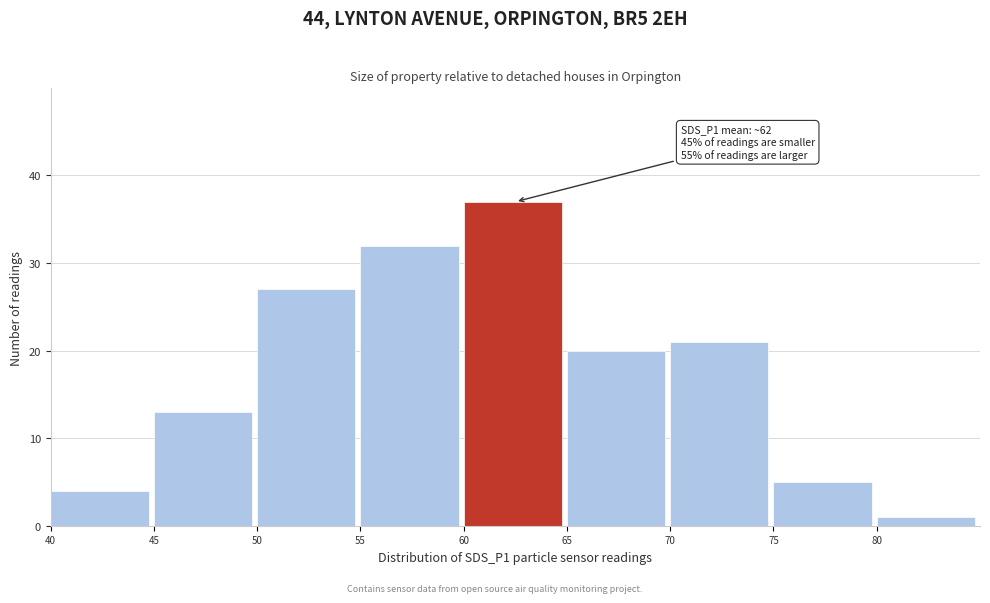

Which range on the x-axis has the tallest bar?

60 to 65